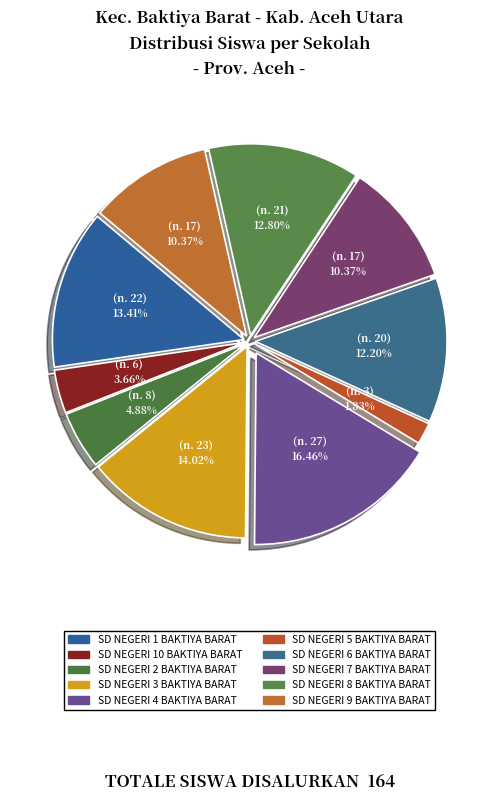

To the nearest percent, what is the average slice percentage?

10%